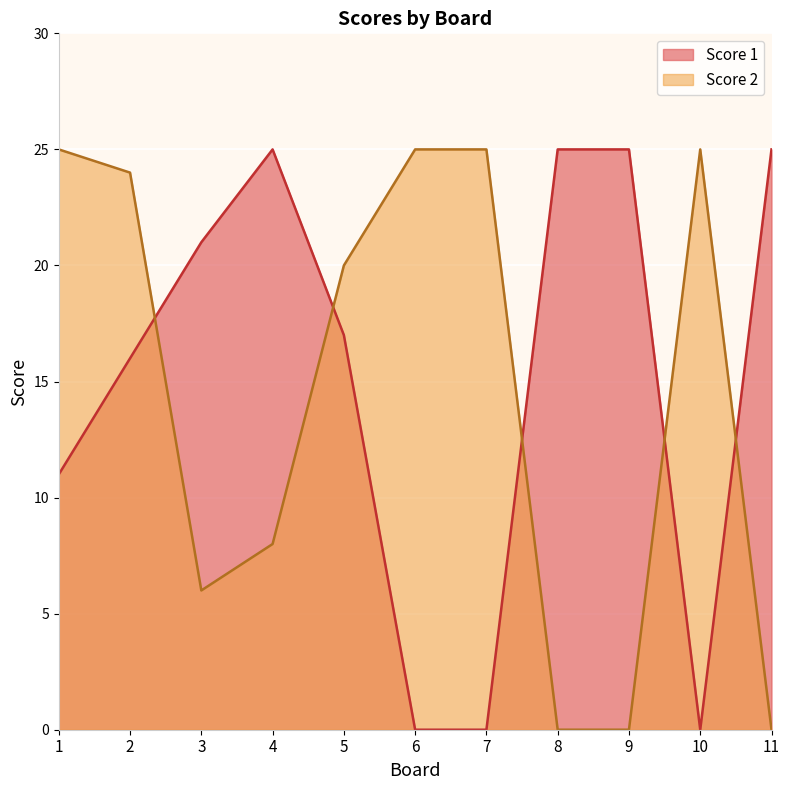

Reading right to left, what are all the values shown in this chart?

Score 1: 11=25	10=0	9=25	8=25	7=0	6=0	5=17	4=25	3=21	2=16	1=11
Score 2: 11=0	10=25	9=0	8=0	7=25	6=25	5=20	4=8	3=6	2=24	1=25